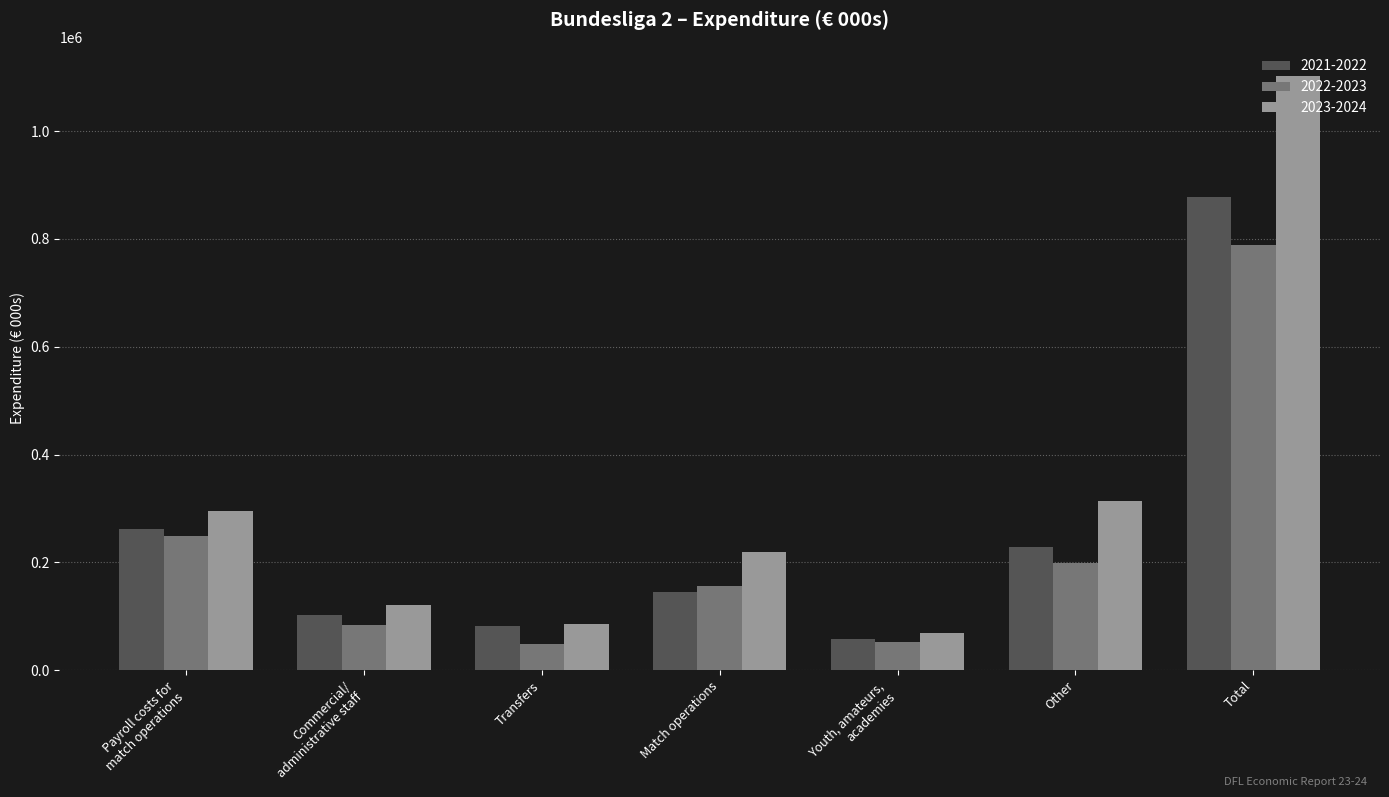

The value of 2022-2023 at Other is 198374. True or false?

True